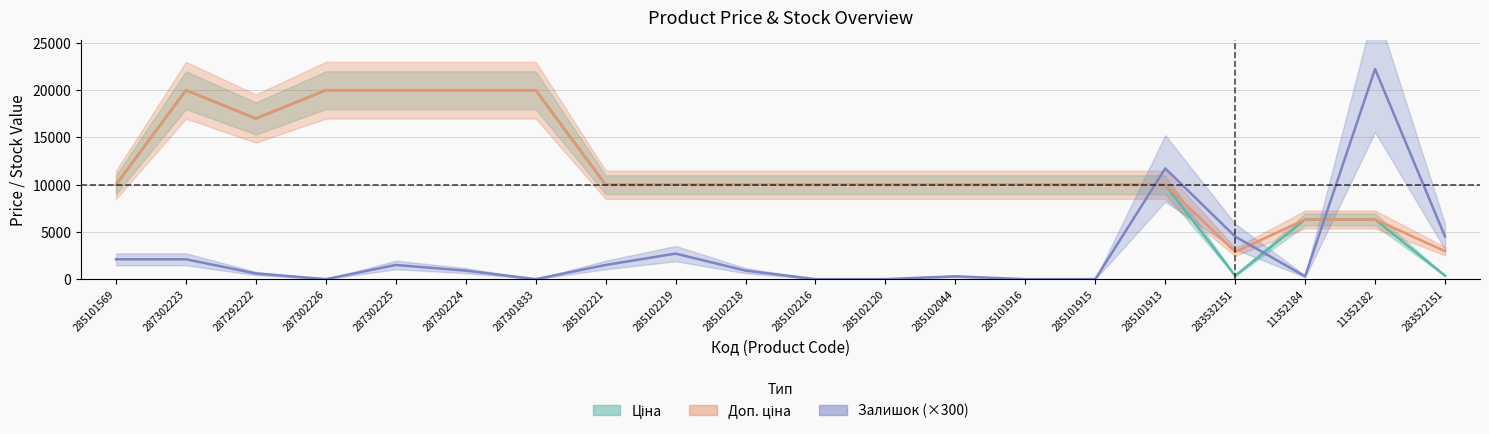

At 285102219, list the series in order from largest to smallest.

Ціна, Доп. ціна, Залишок